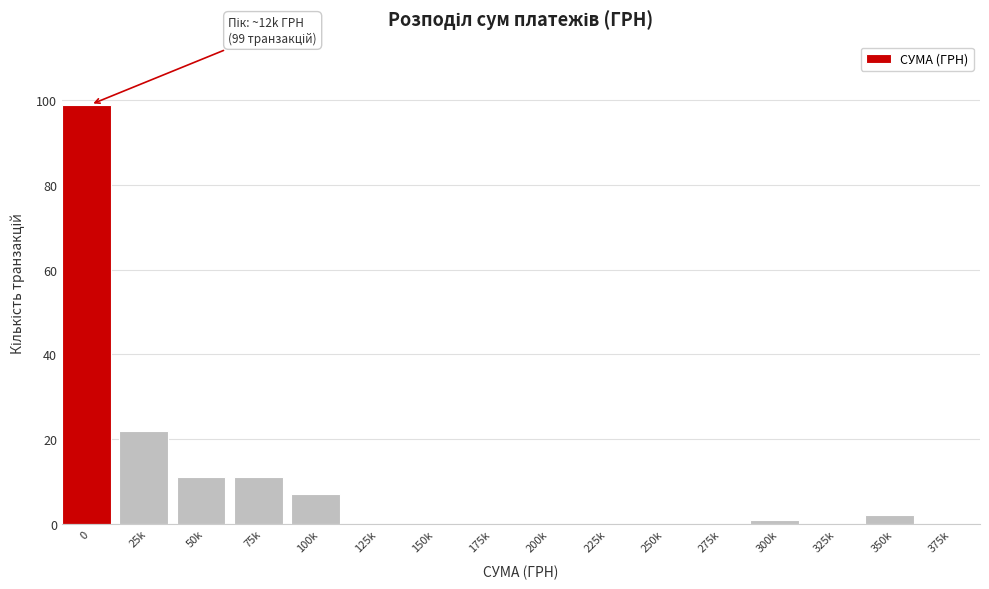

Reading right to left, extract all data points from this chart.

375k=0	350k=2	325k=0	300k=1	275k=0	250k=0	225k=0	200k=0	175k=0	150k=0	125k=0	100k=7	75k=11	50k=11	25k=22	0=99